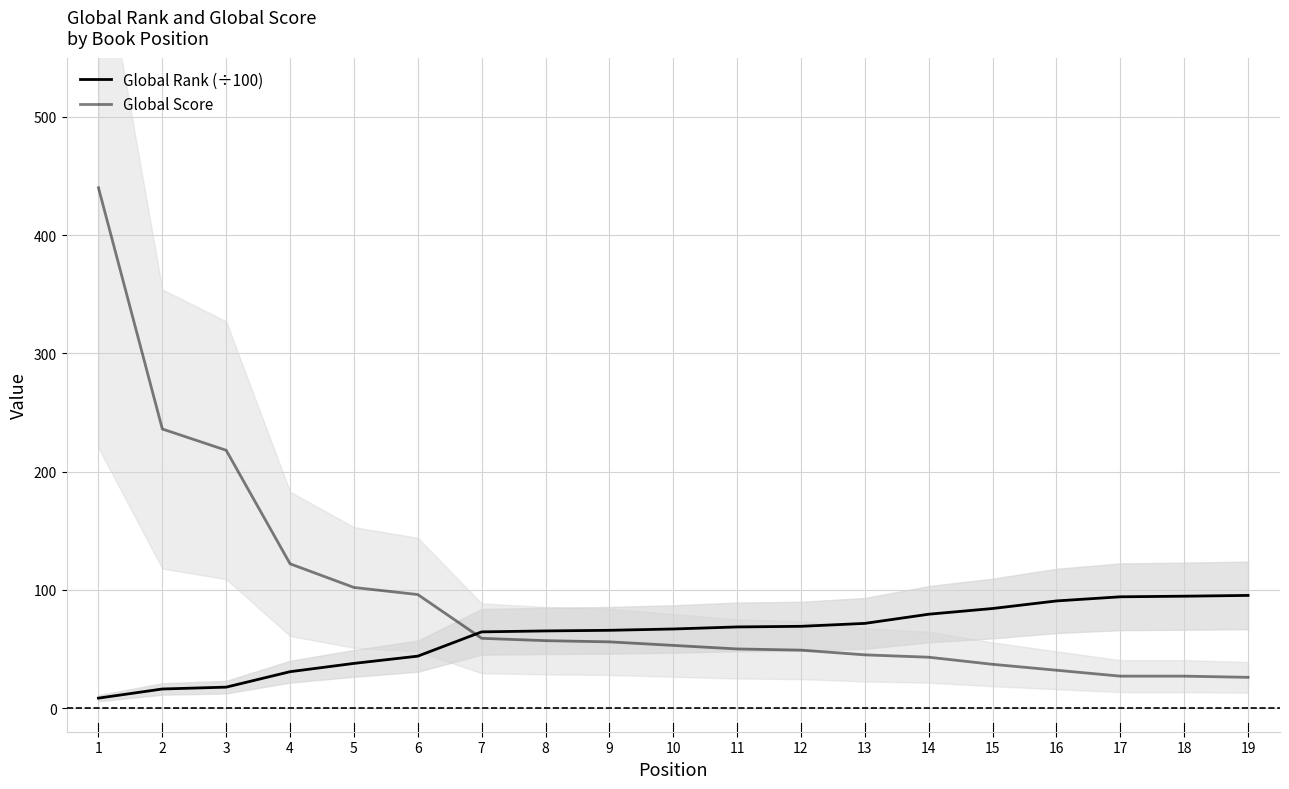

What is the value of the Global Score point at the 15th from the left?

37.0